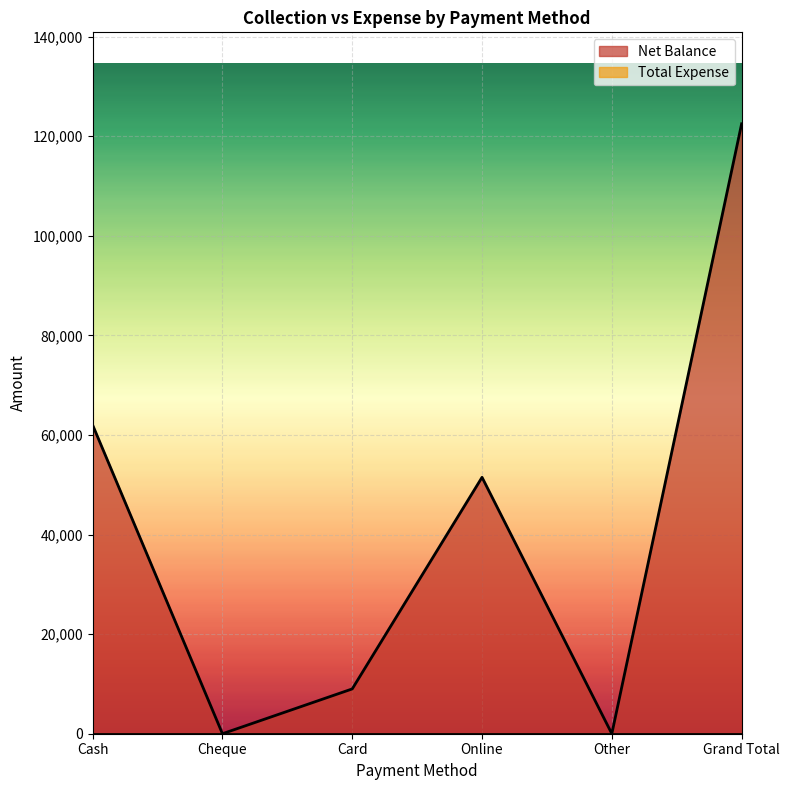

True or false: the data shows 90833 at Cash.

False